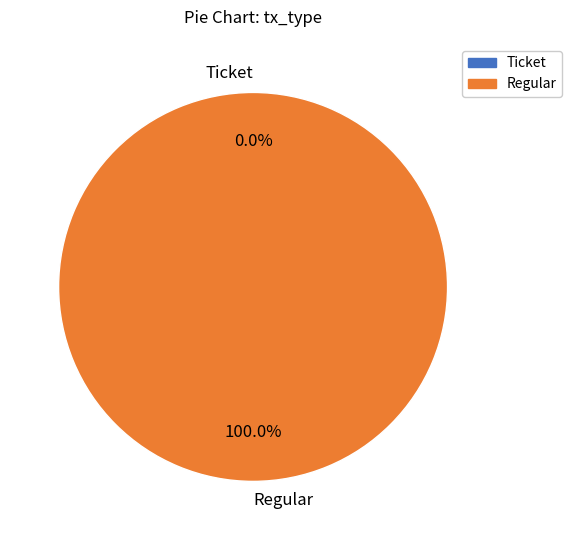

Which slice is the largest?

Regular